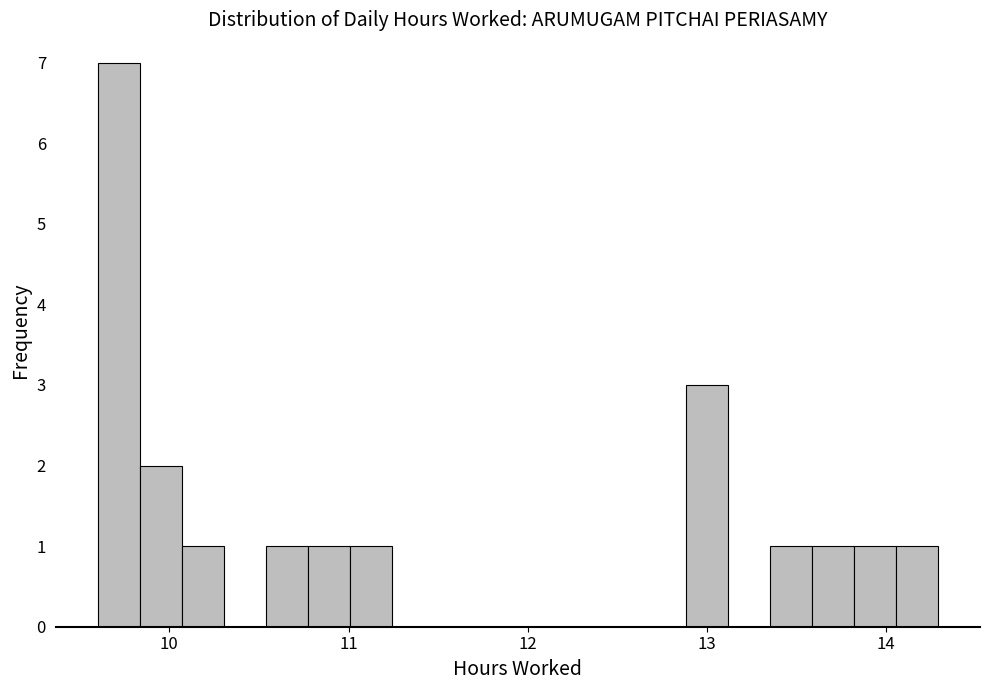

Around what value on the x-axis is the tallest bar? Give the approximate position of its centre, as read against the axis.

9.7